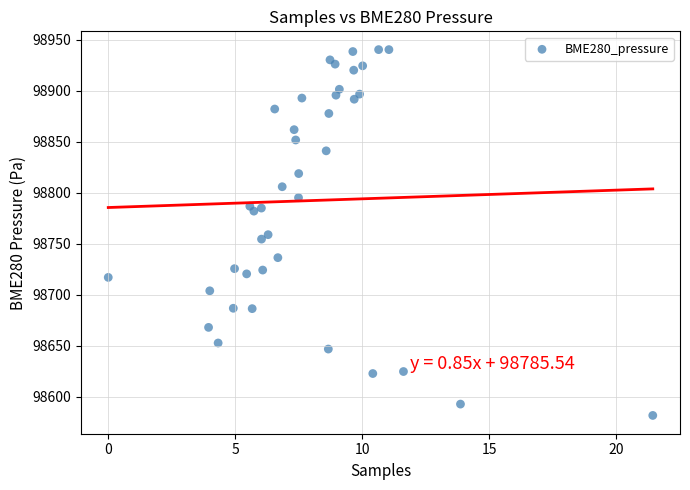

What is the range of X values (max minus min)?

21.4